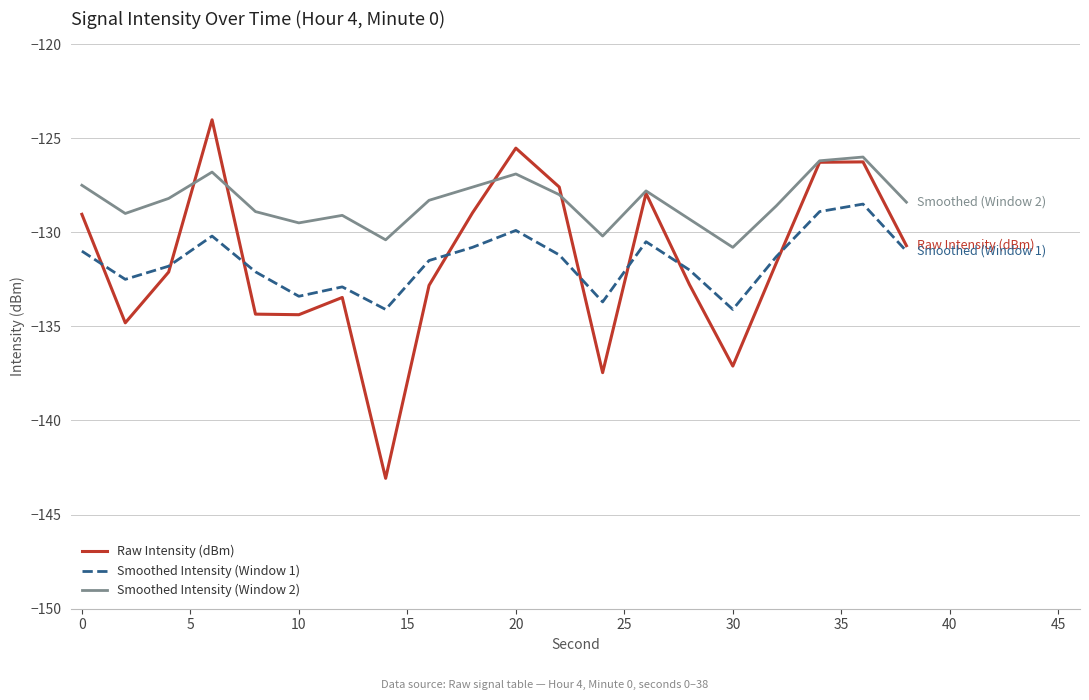

Which series has the largest range (max minus min)?

Raw Intensity (dBm)